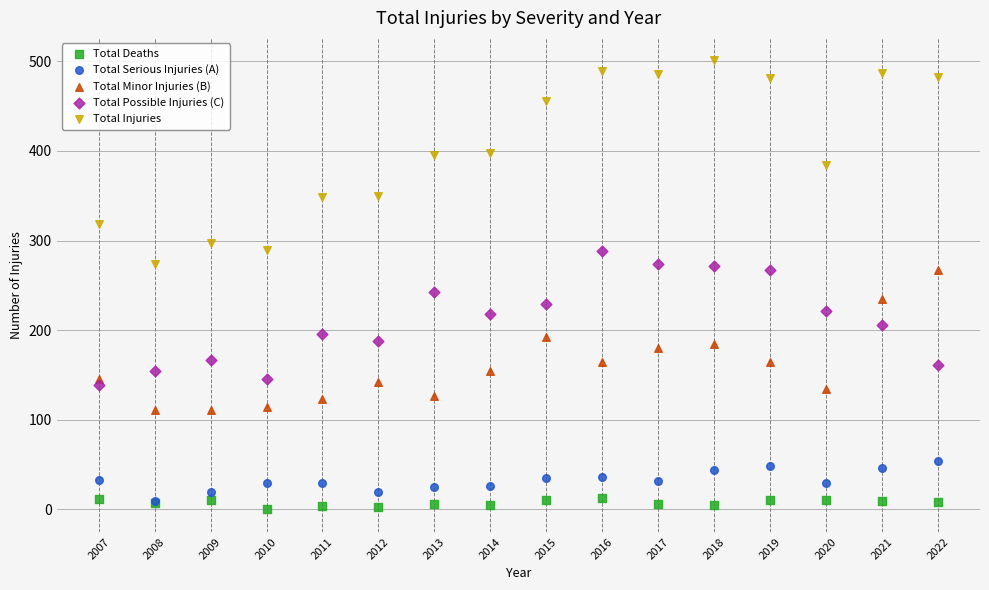

Across all series, what Y value is closest to 250?

243